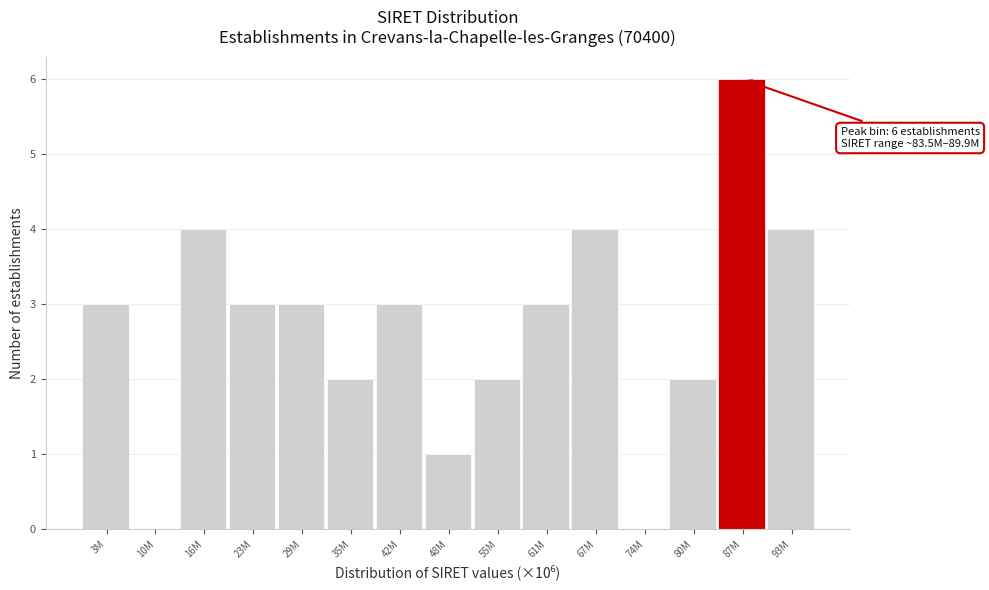

Reading left to right, list all the values displayed in this chart.

3M=3	10M=0	16M=4	23M=3	29M=3	35M=2	42M=3	48M=1	55M=2	61M=3	67M=4	74M=0	80M=2	87M=6	93M=4